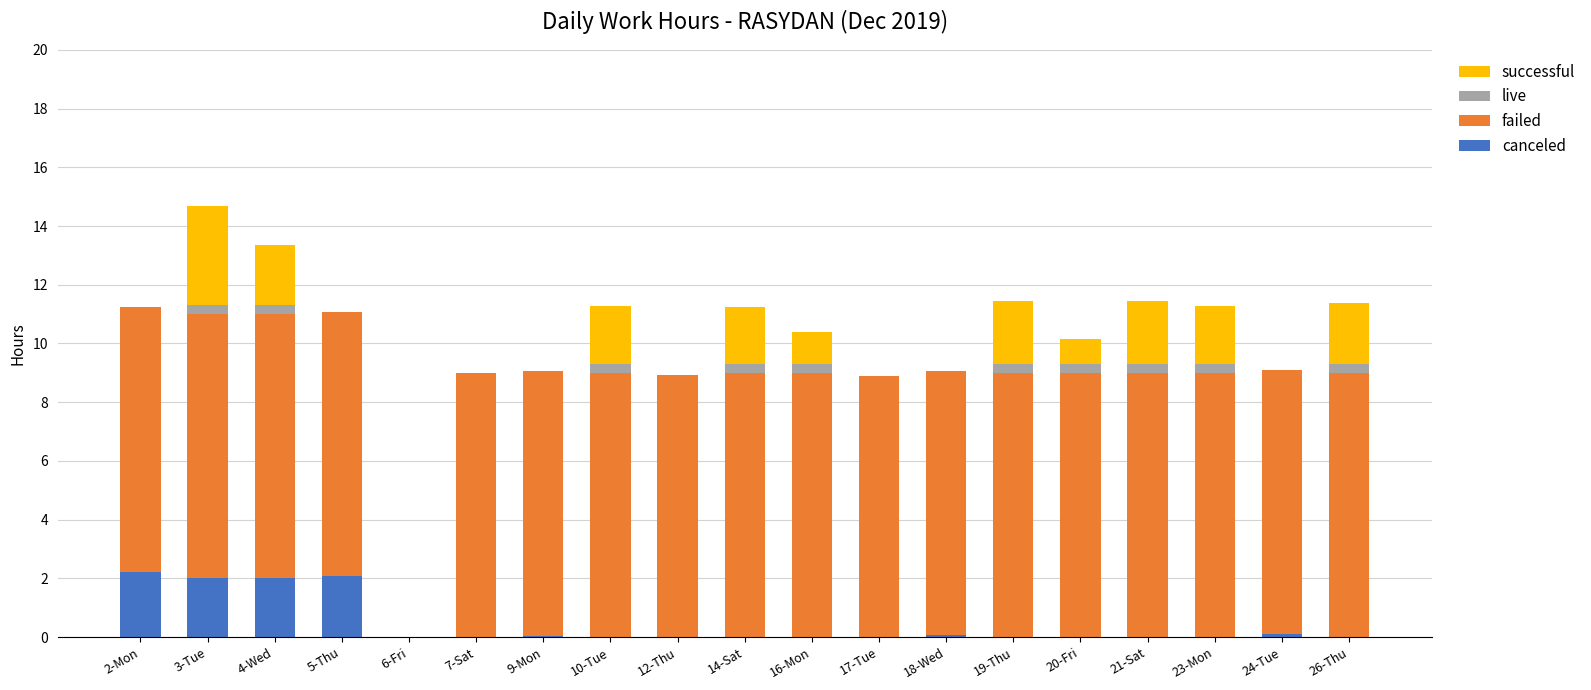

What is the total value across all series at 17-Tue?

8.9